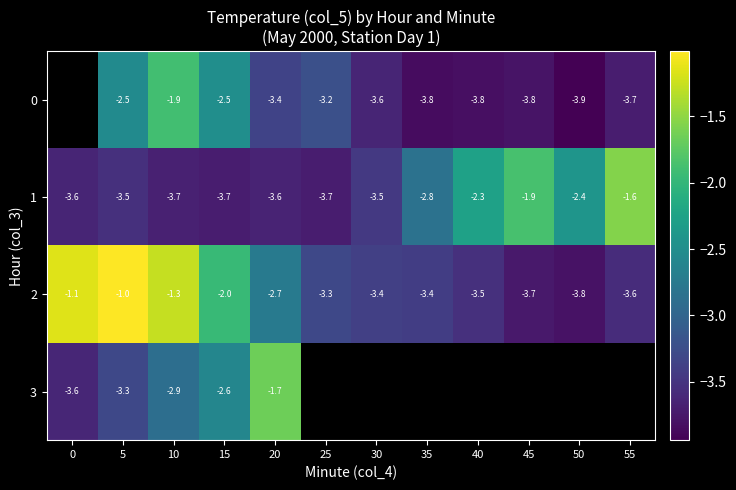

What is the difference between the 0 values at 30 and 15?

1.1